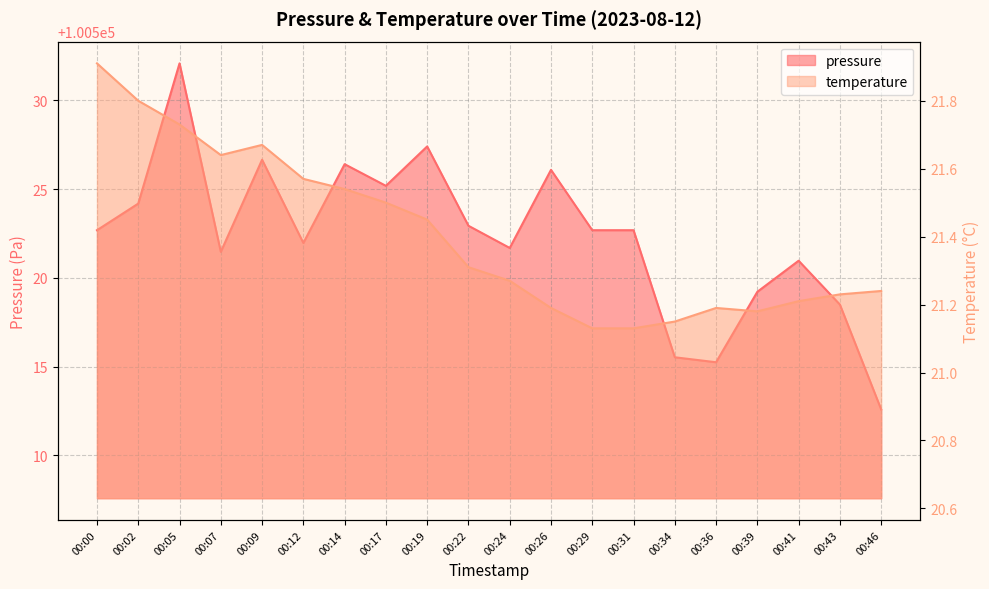

Read the pressure value at 00:05.

100532.1